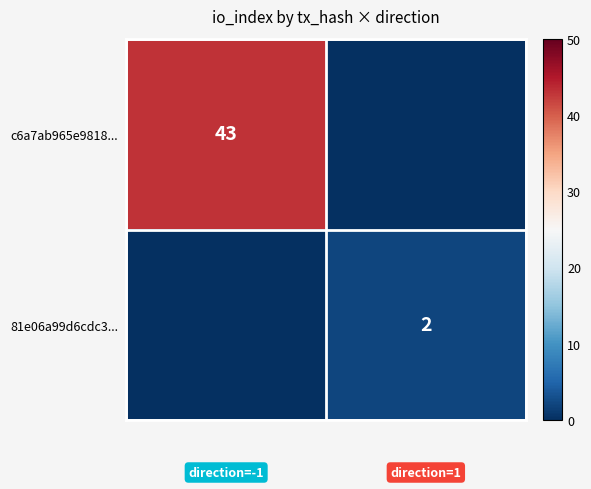

What is the difference between the maximum and minimum values in the c6a7ab965e9818... series?

43